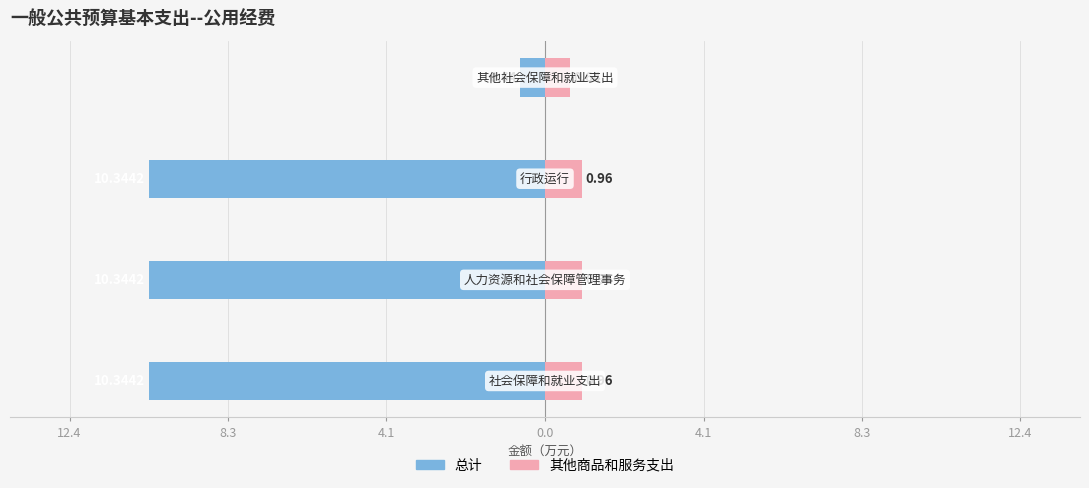

True or false: 其他商品和服务支出 has a value of 1.3 at 8.3.

False